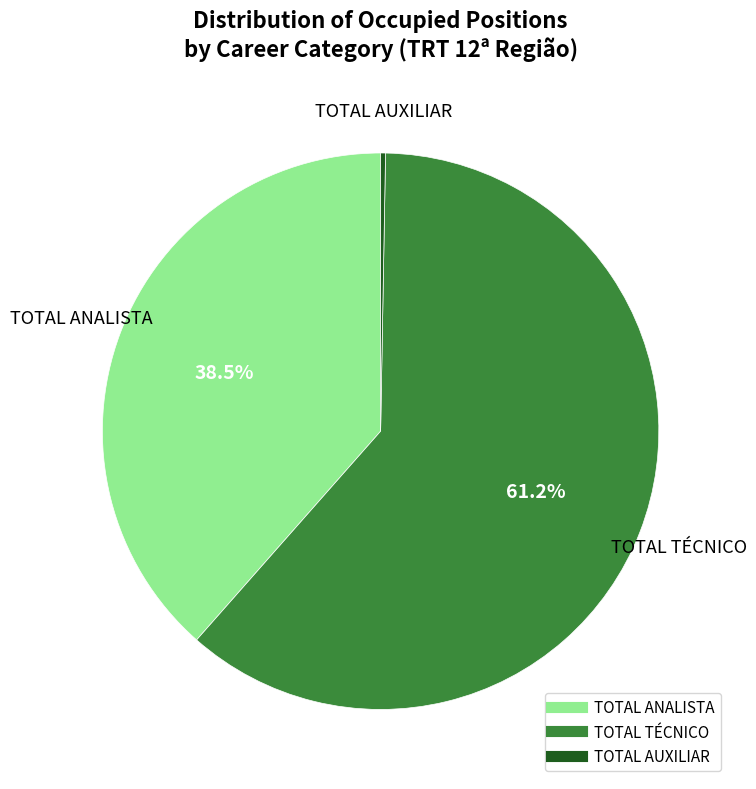

Is there any slice that represents more than half of the pie?

Yes